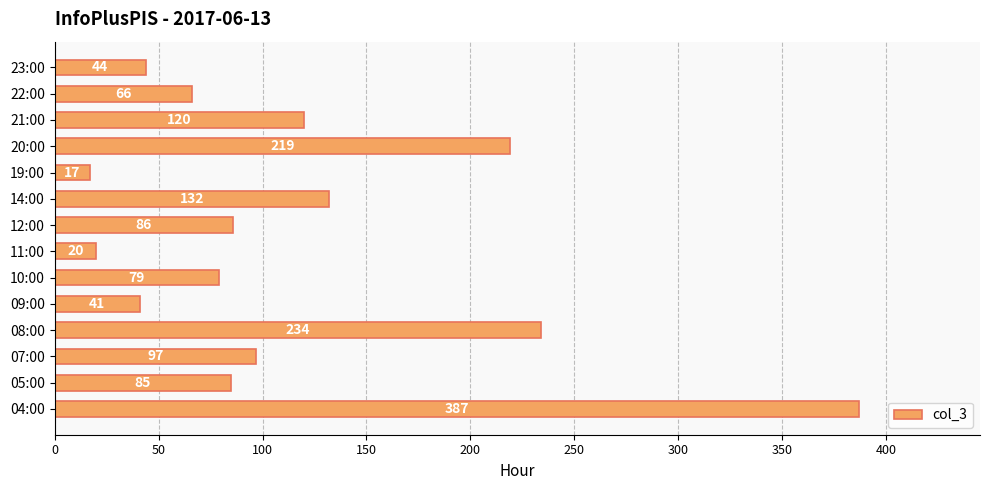

How many values are below 86?

7